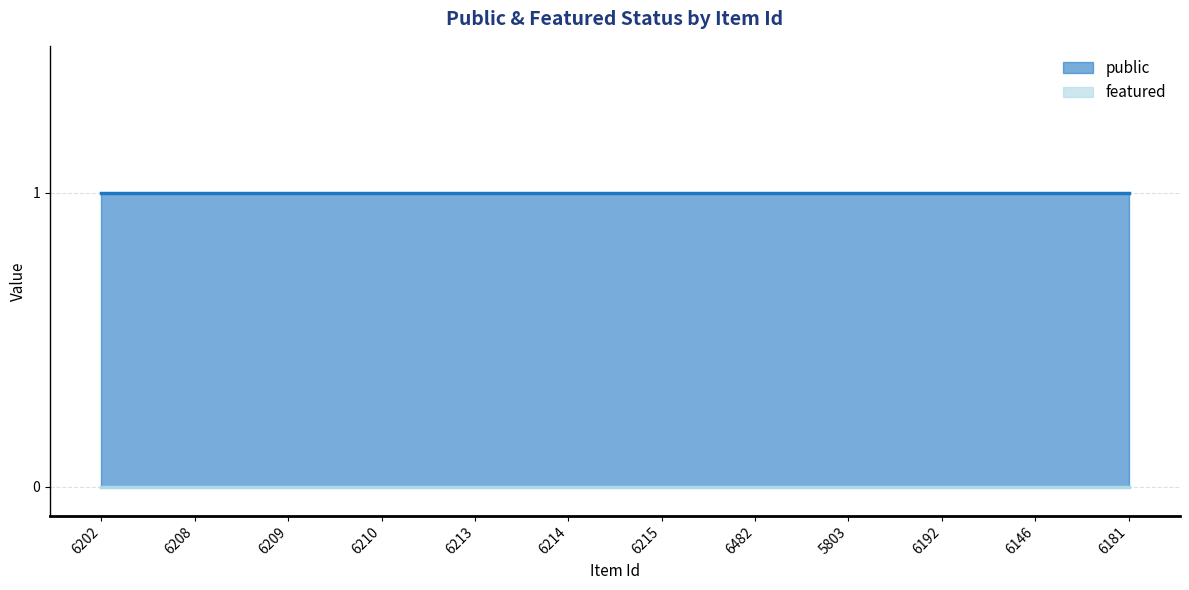

Is it true that public equals 2 at 6146?

False